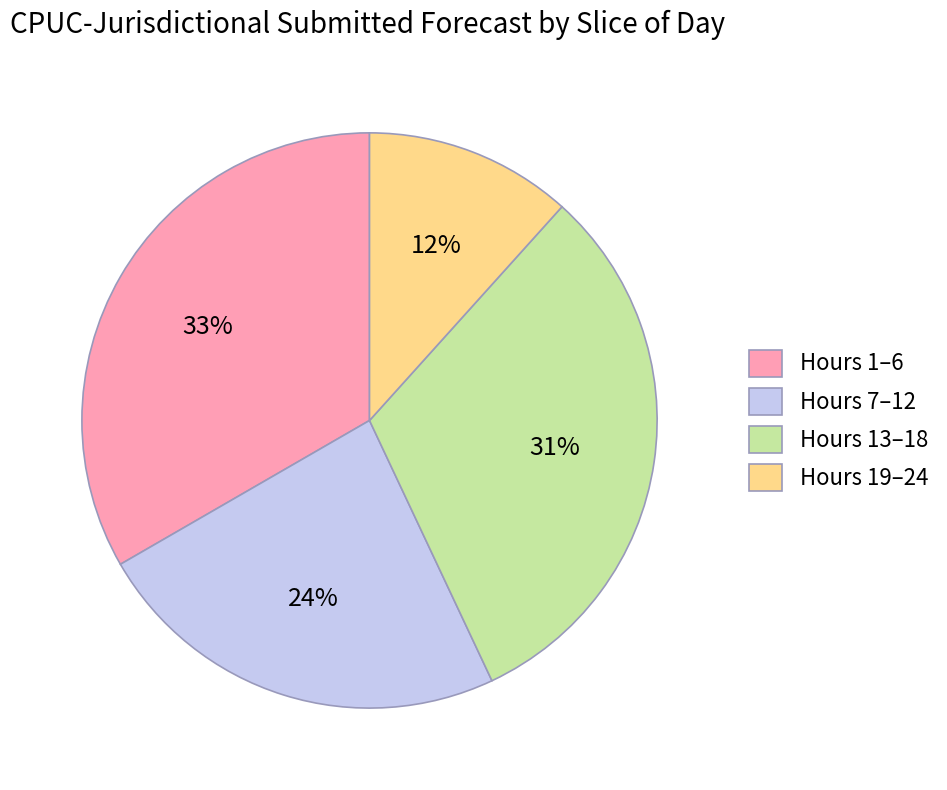

Count the number of slices in the pie.

4